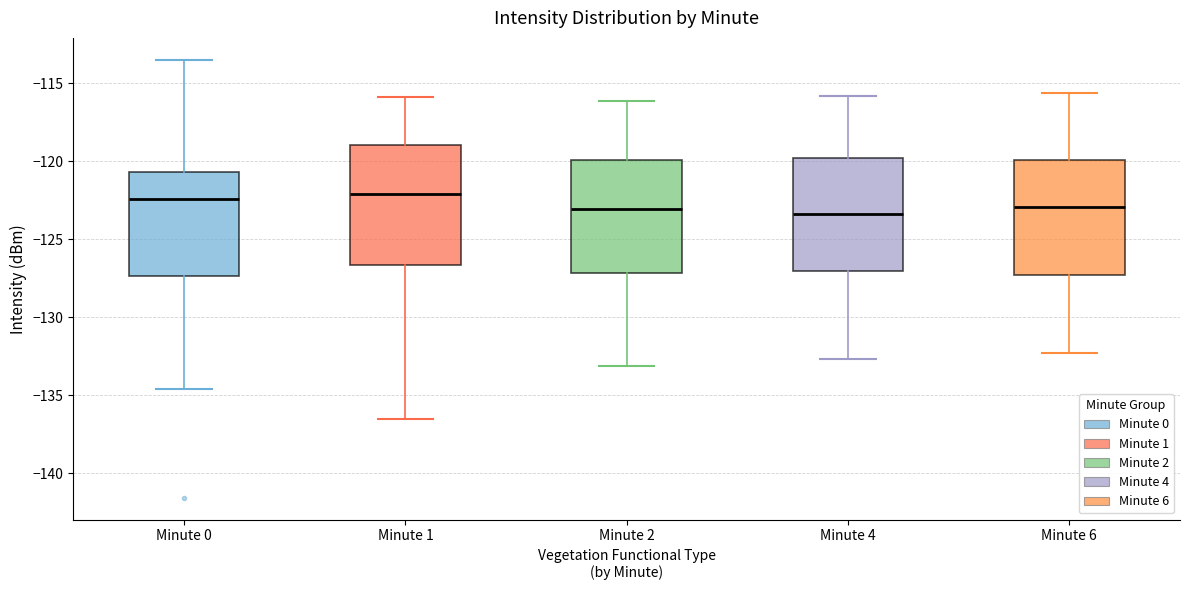

Where is the upper edge of the box for Minute 1 on the y-axis? The values are not printed on the chart, so give them approximately, as read against the axis.

-119.0